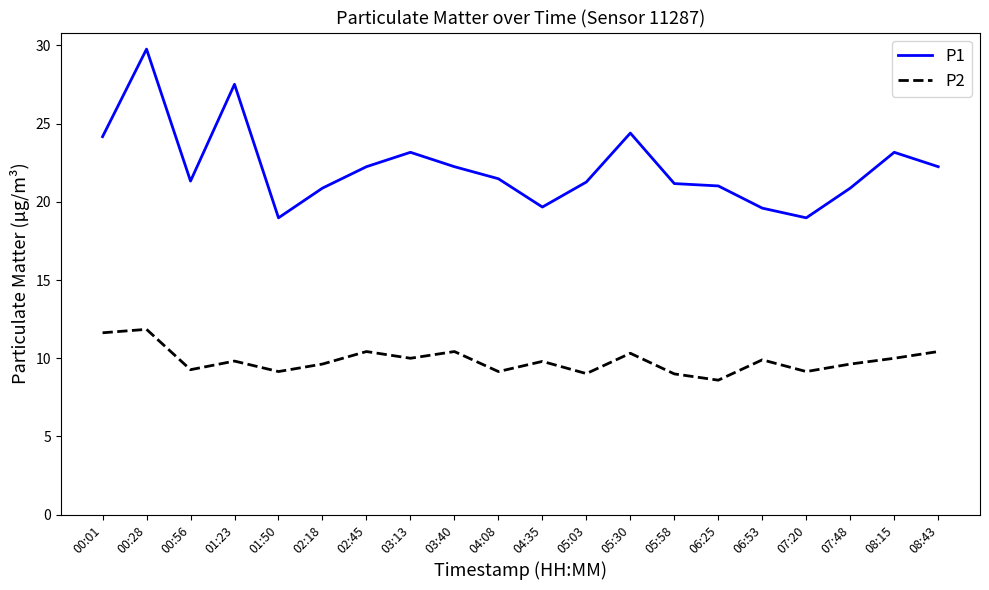

What is the sum of all P1 values?

444.2